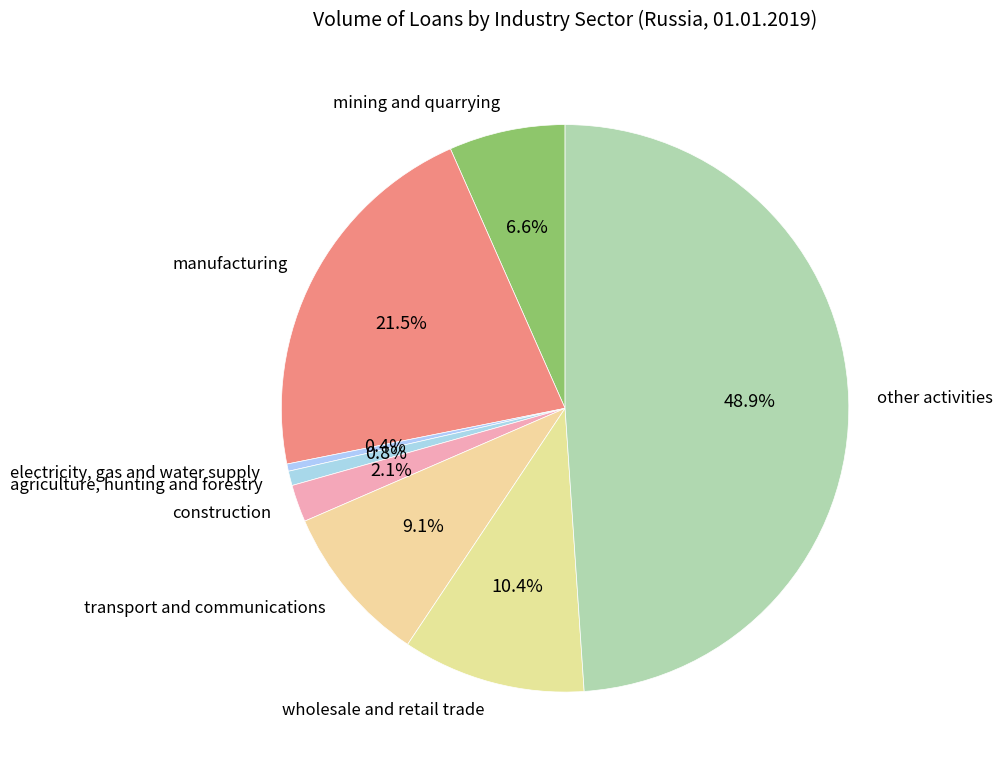

Which category has the biggest portion of the pie?

other activities